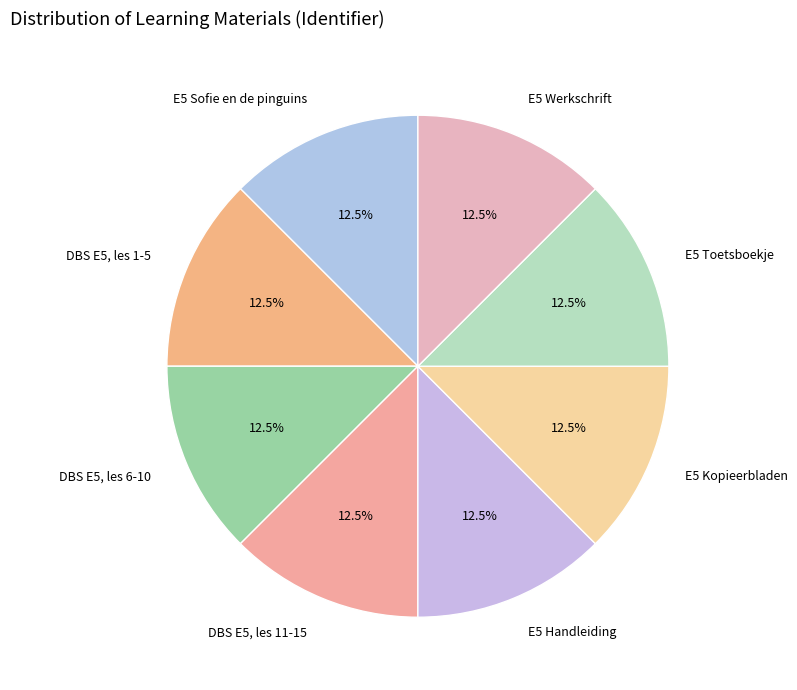

Does any single category account for the majority?

No